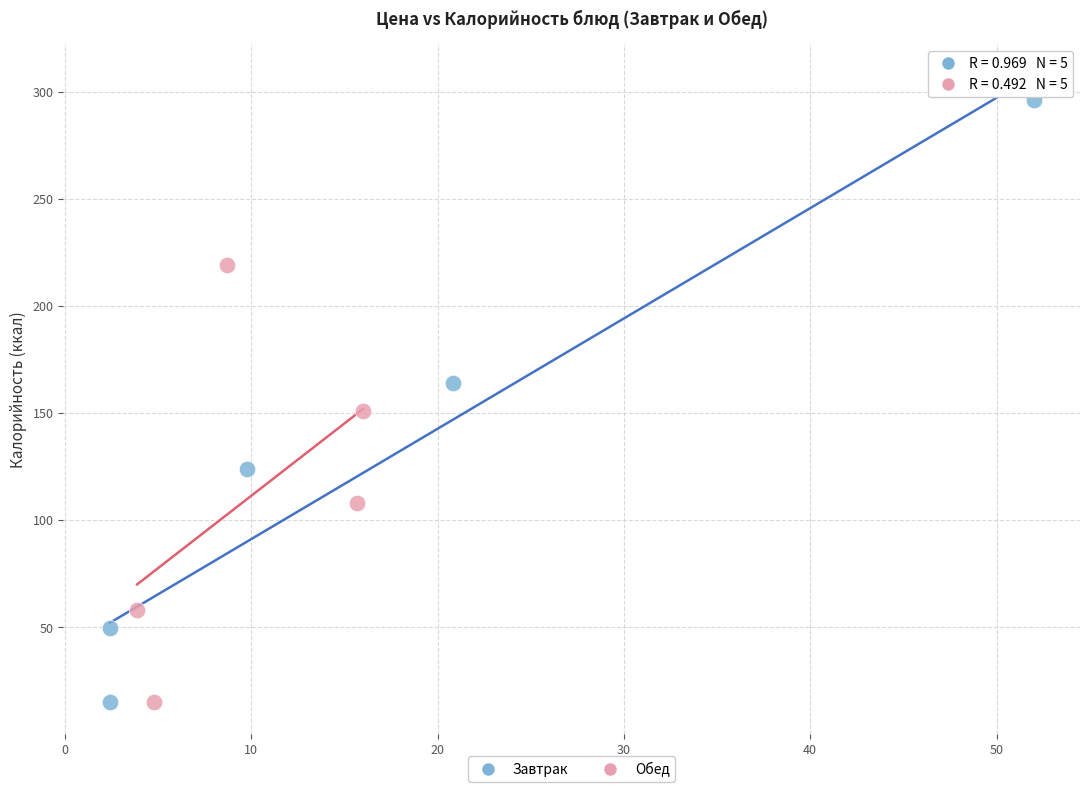

Which series contains the highest Y value?

Завтрак